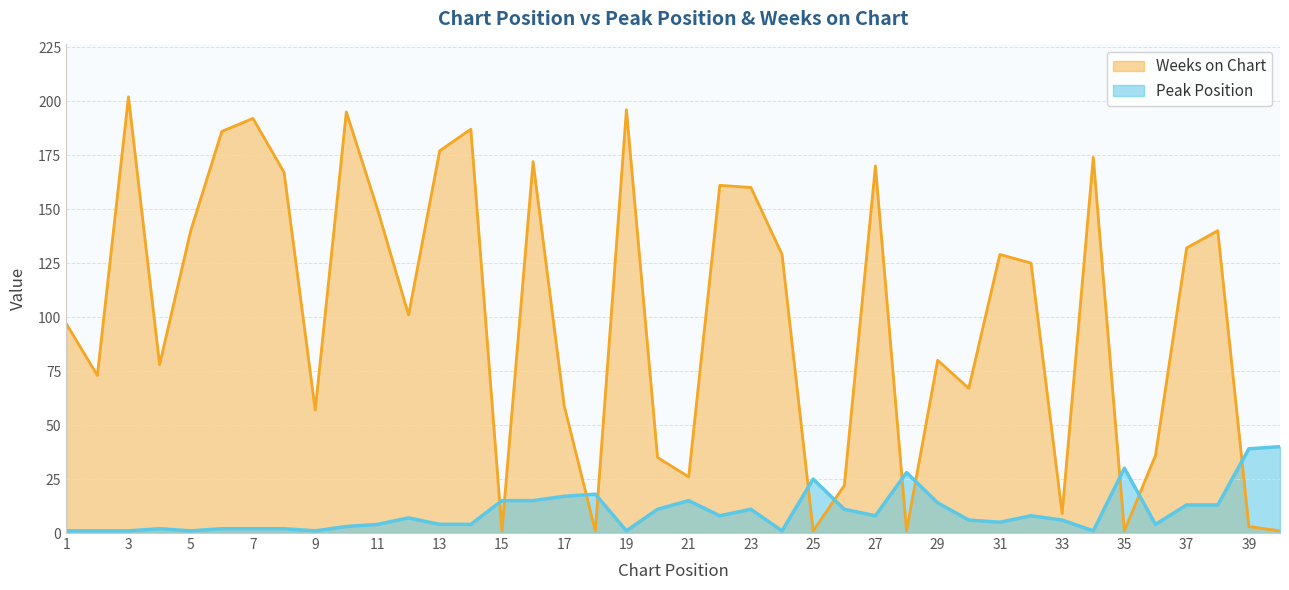

Does the chart have visible grid lines?

Yes